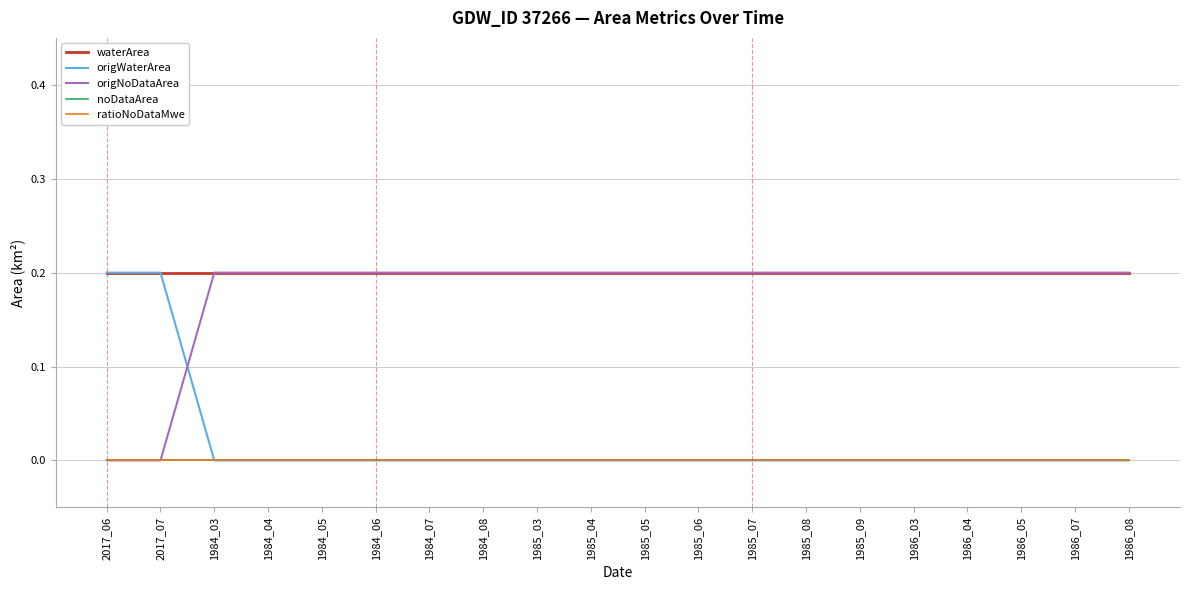

What is the value of the origNoDataArea point at the 16th from the left?

0.2